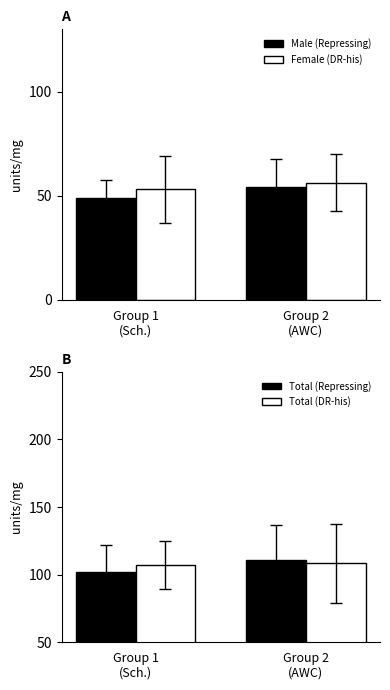

What is the spread (max minus min) of values at Group 1
(Sch.)?

58.2